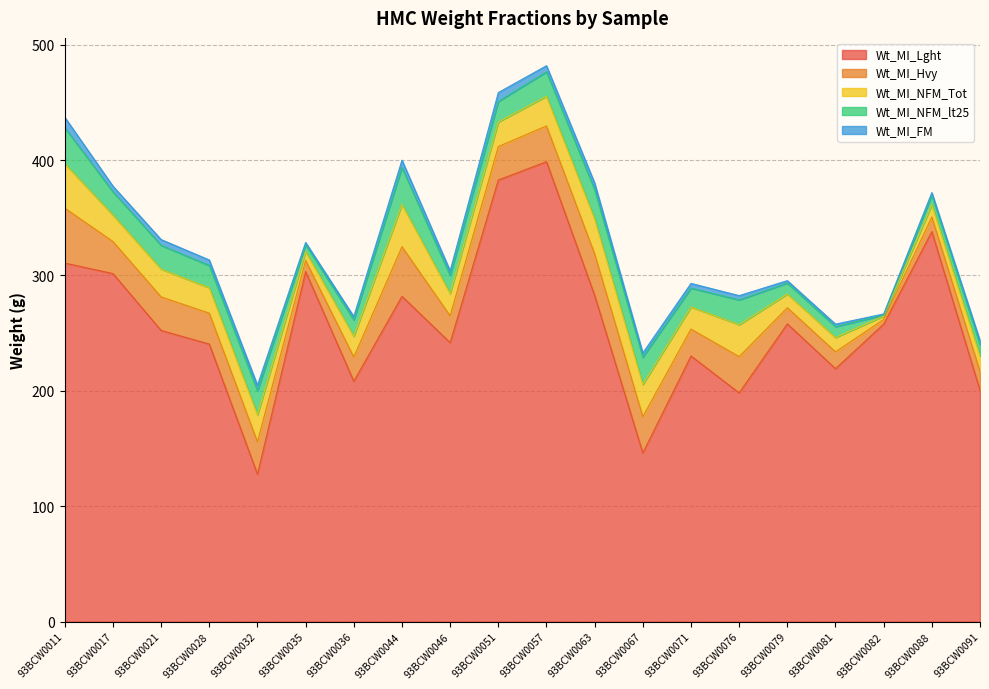

What is the difference between the second highest and minimum values in the Wt_MI_NFM_lt25 series?

30.4